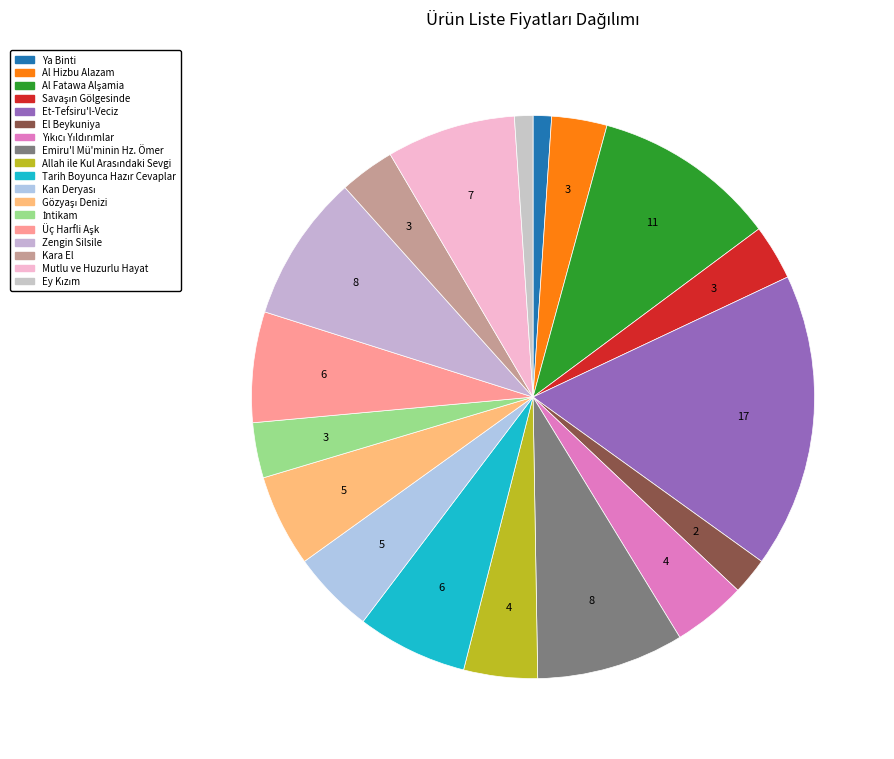

Does Ey Kızım account for over 50% of the chart?

No